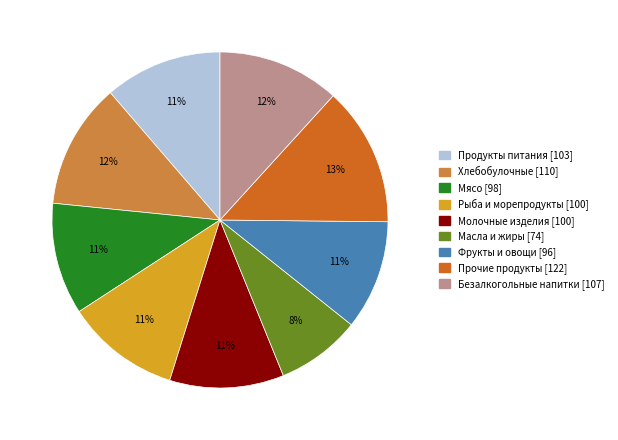

To the nearest percent, what is the average slice percentage?

11%